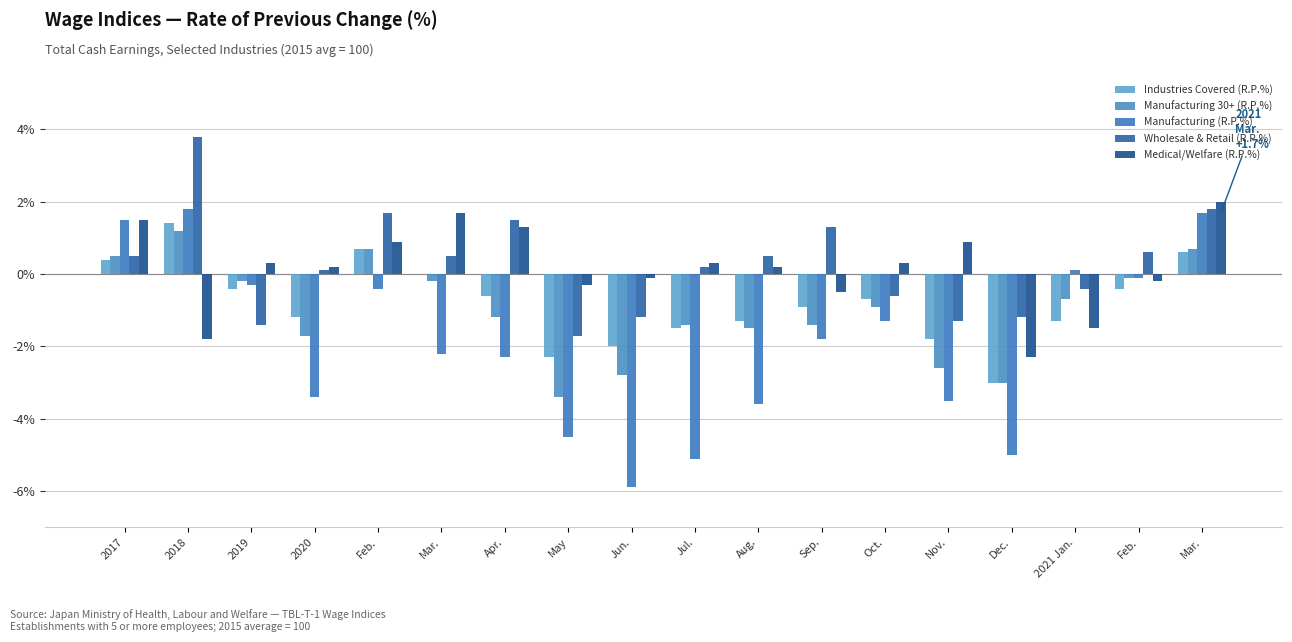

What is the smallest value displayed?

-5.9